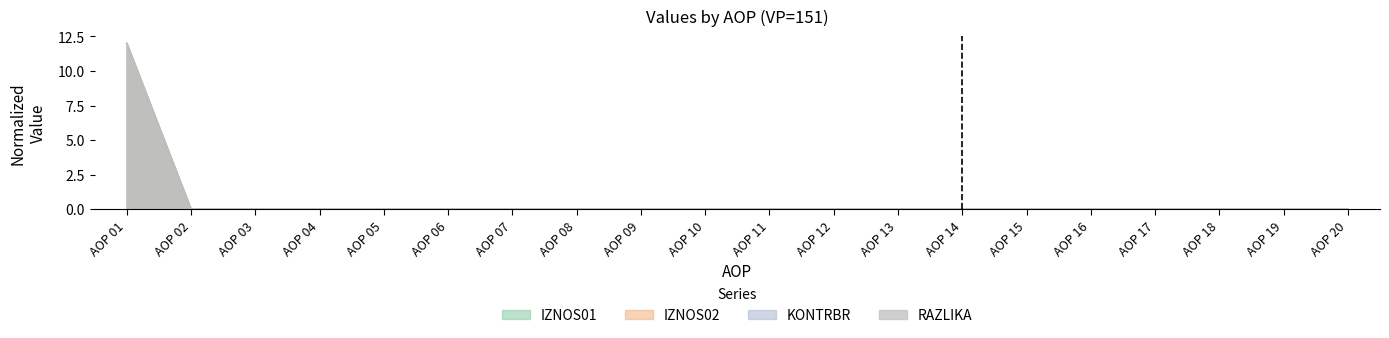

How many lines are shown in the chart?

4